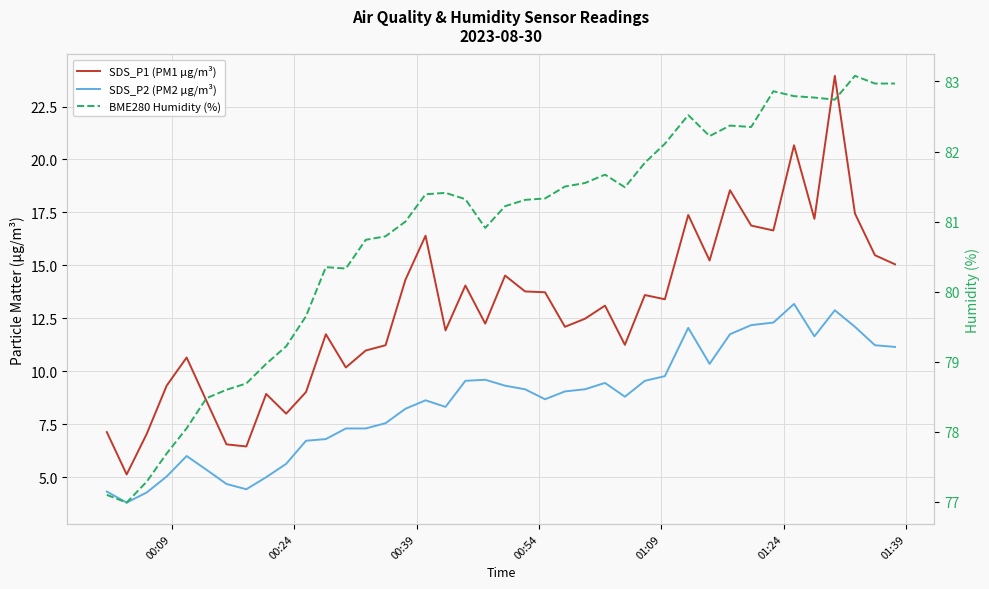

What is the lowest value of the SDS_P1 (PM1 µg/m³) series?

5.1